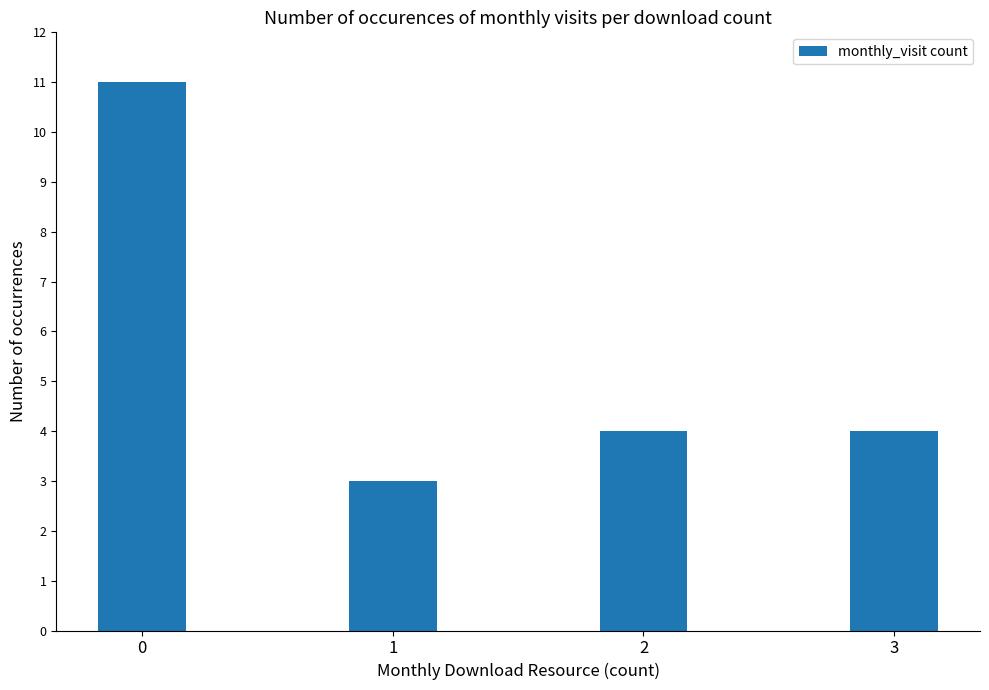

Is it true that the value at 3 is 1?

False